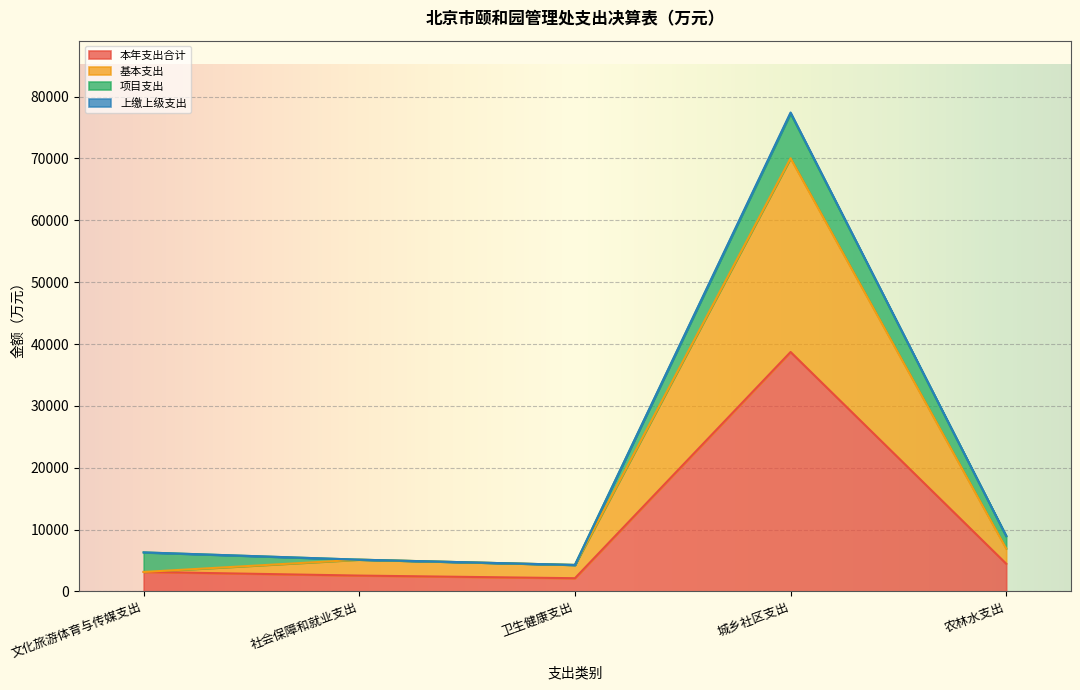

What is the total value across all series at 文化旅游体育与传媒支出?

6315.5